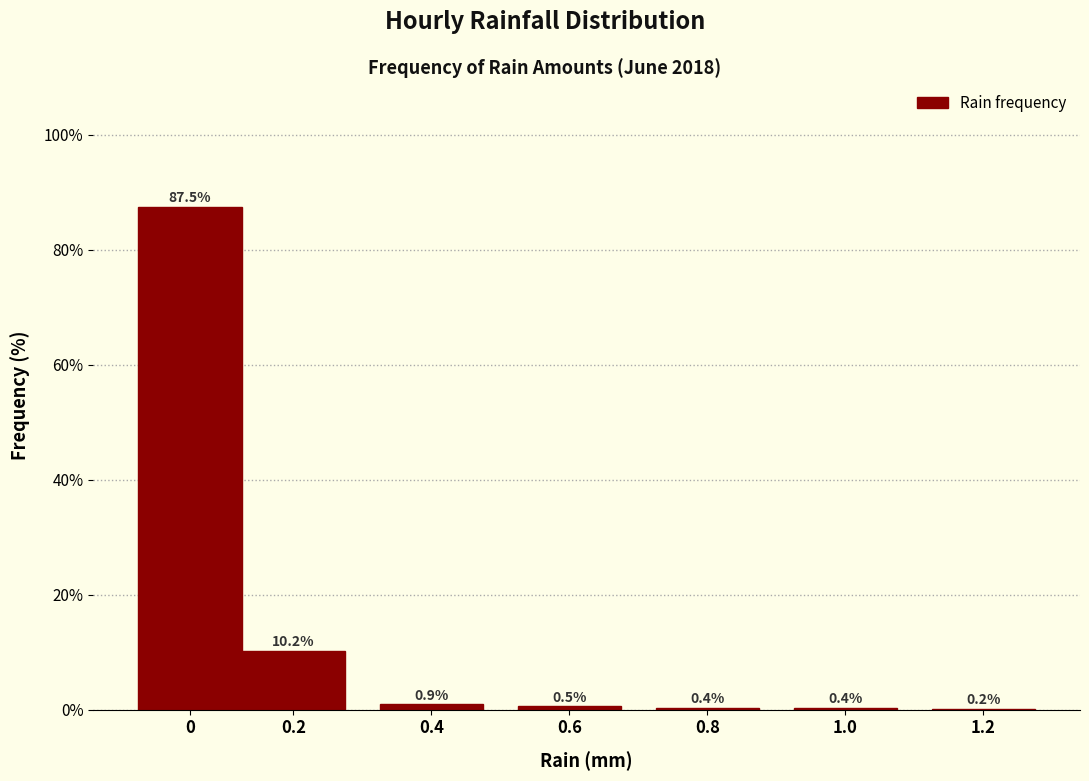

Reading right to left, list all the values displayed in this chart.

1.2=0.2	1.0=0.4	0.8=0.4	0.6=0.5	0.4=0.9	0.2=10.2	0=87.5